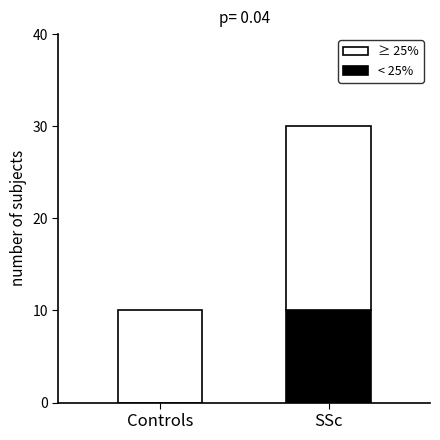

What is the total value across all series at Controls?

10